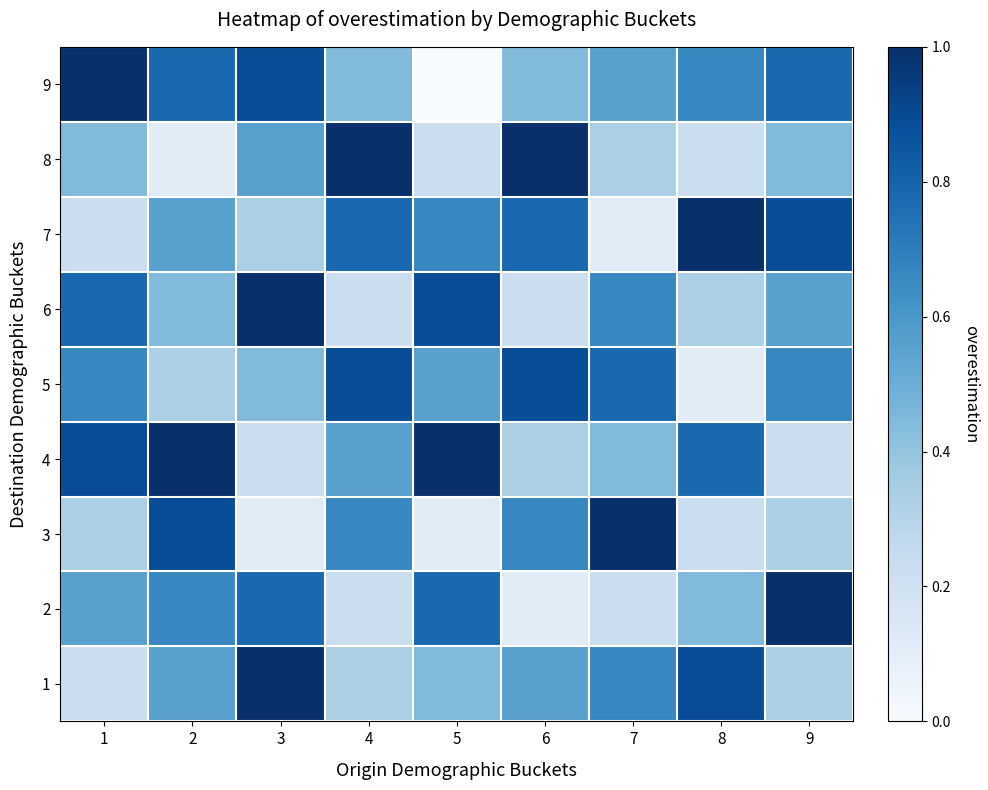

At how many categories does at least one series exceed 0?

9